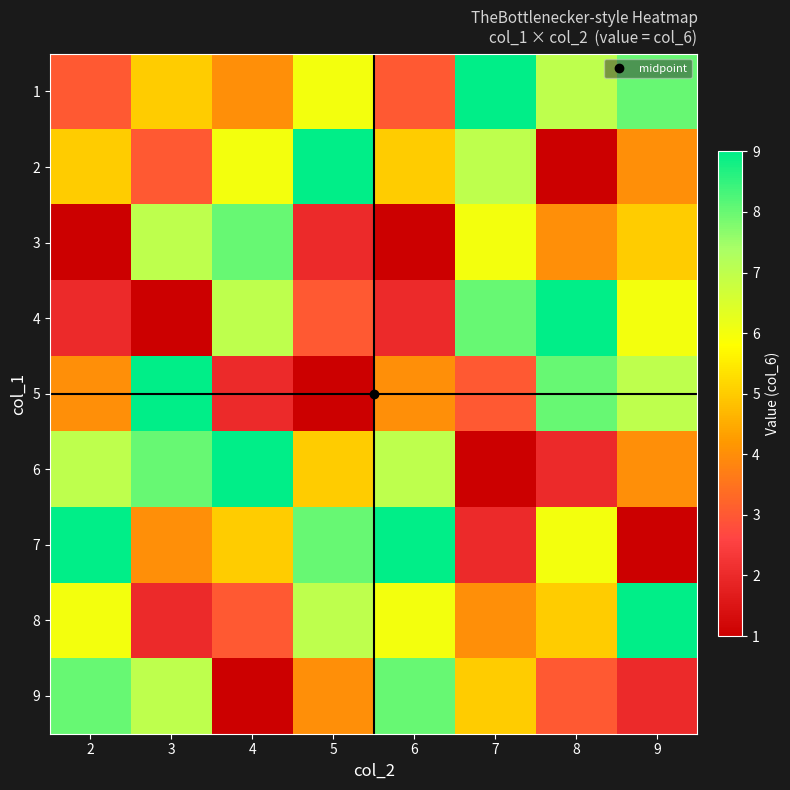

Reading left to right, what are all the values shown in this chart?

1: 2=3	3=5	4=4	5=6	6=3	7=9	8=7	9=8
2: 2=5	3=3	4=6	5=9	6=5	7=7	8=1	9=4
3: 2=1	3=7	4=8	5=2	6=1	7=6	8=4	9=5
4: 2=2	3=1	4=7	5=3	6=2	7=8	8=9	9=6
5: 2=4	3=9	4=2	5=1	6=4	7=3	8=8	9=7
6: 2=7	3=8	4=9	5=5	6=7	7=1	8=2	9=4
7: 2=9	3=4	4=5	5=8	6=9	7=2	8=6	9=1
8: 2=6	3=2	4=3	5=7	6=6	7=4	8=5	9=9
9: 2=8	3=7	4=1	5=4	6=8	7=5	8=3	9=2